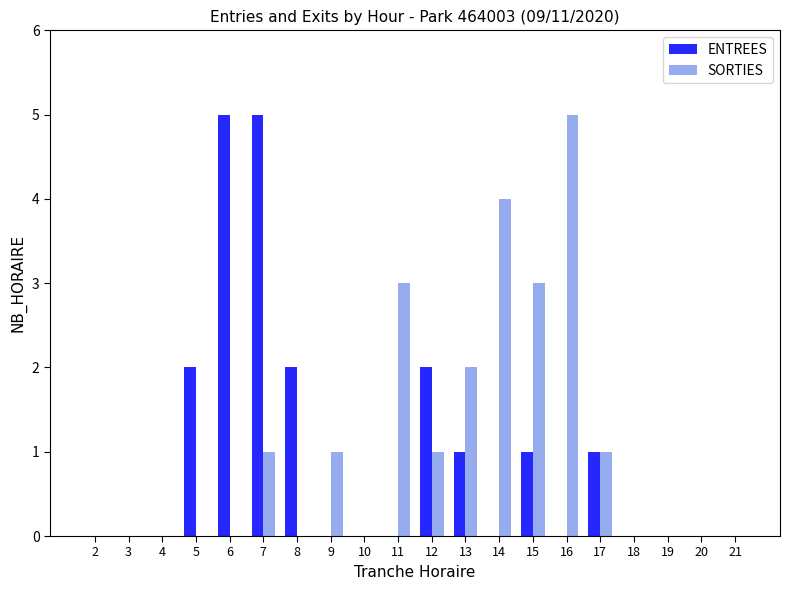

At which category is the sum across all series the highest?

7